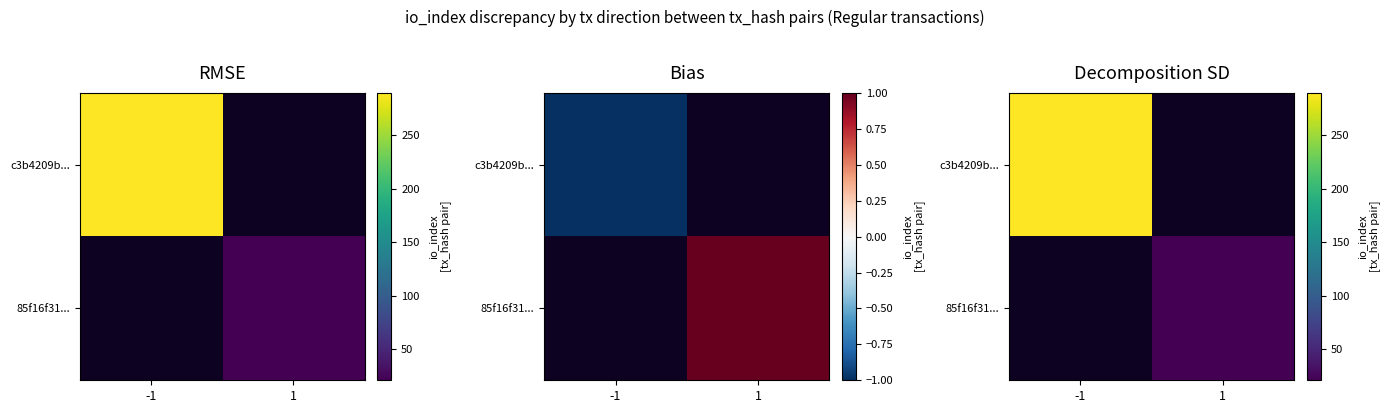

At which label does c3b4209b... reach its minimum?

1